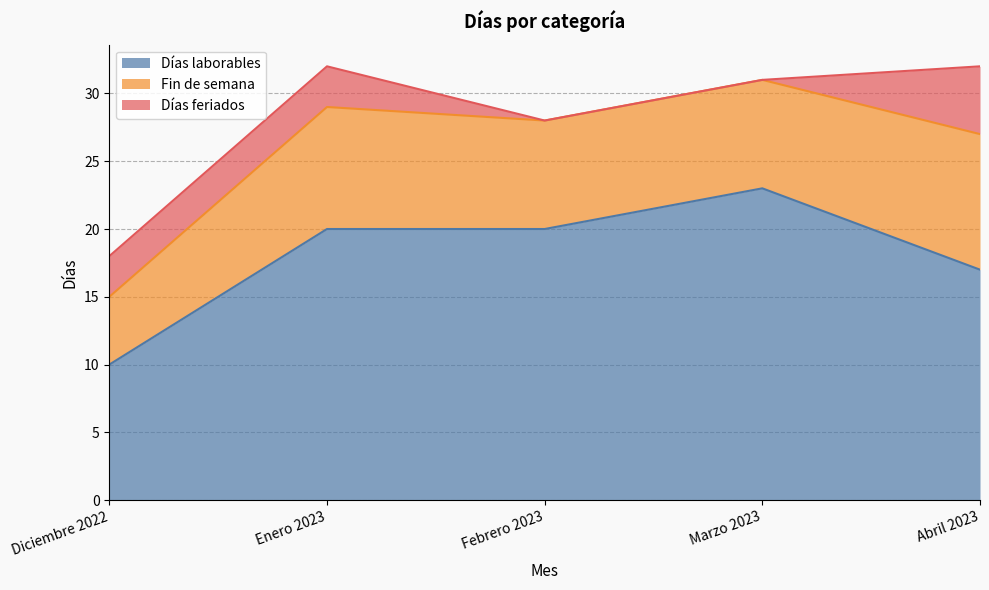

Rank the categories by Días laborables value from highest to lowest.

Marzo 2023, Enero 2023, Febrero 2023, Abril 2023, Diciembre 2022